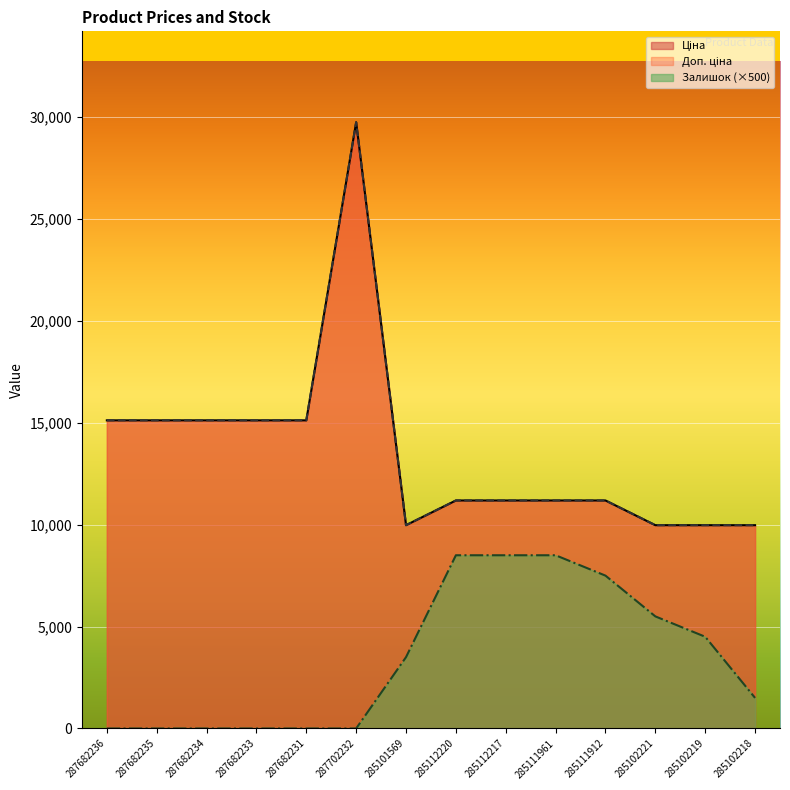

True or false: Ціна has more than 2 interior local peaks.

False